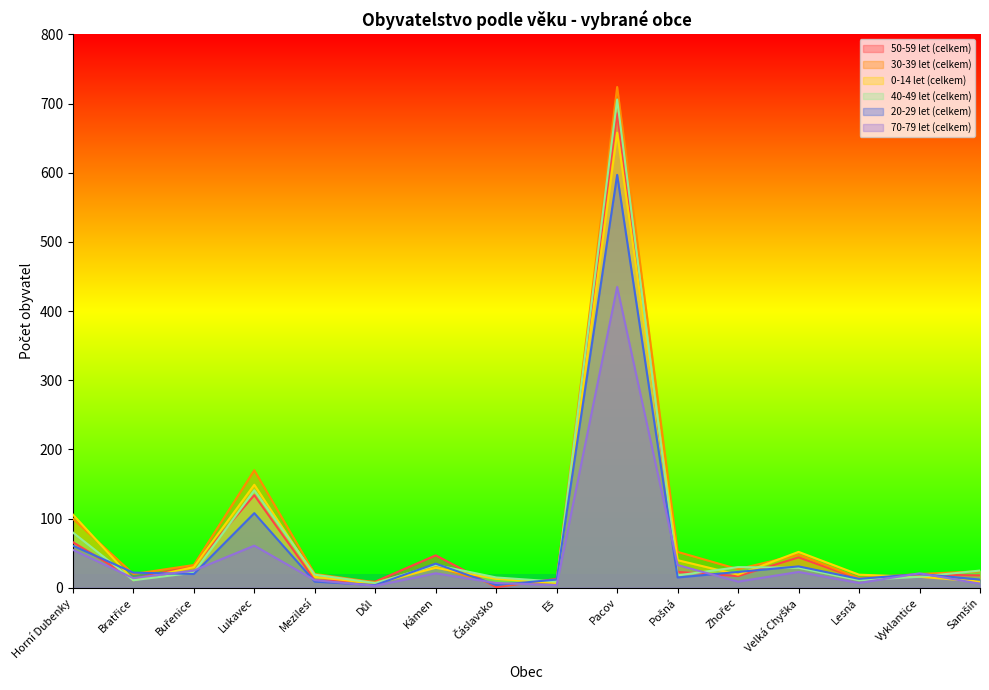

What is the sum of the 70-79 let (celkem) values at Lesná and Kámen?

28